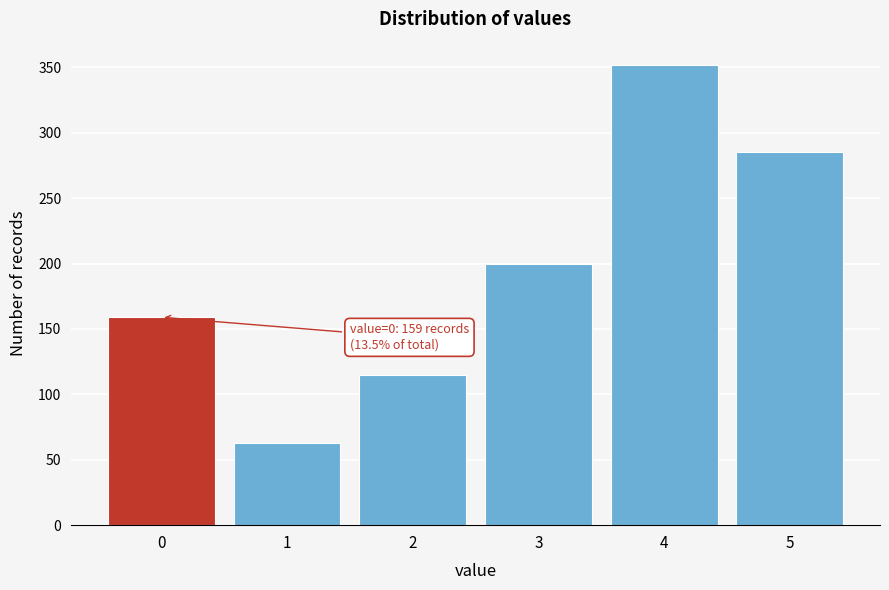

Reading right to left, extract all data points from this chart.

5=285	4=352	3=200	2=115	1=63	0=159